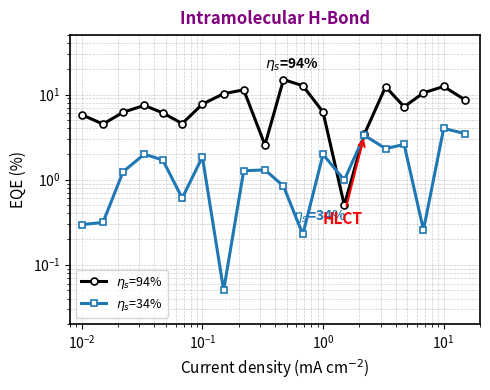

What is the difference between the second highest and second lowest values in the $\eta_s$=34% series?

3.2